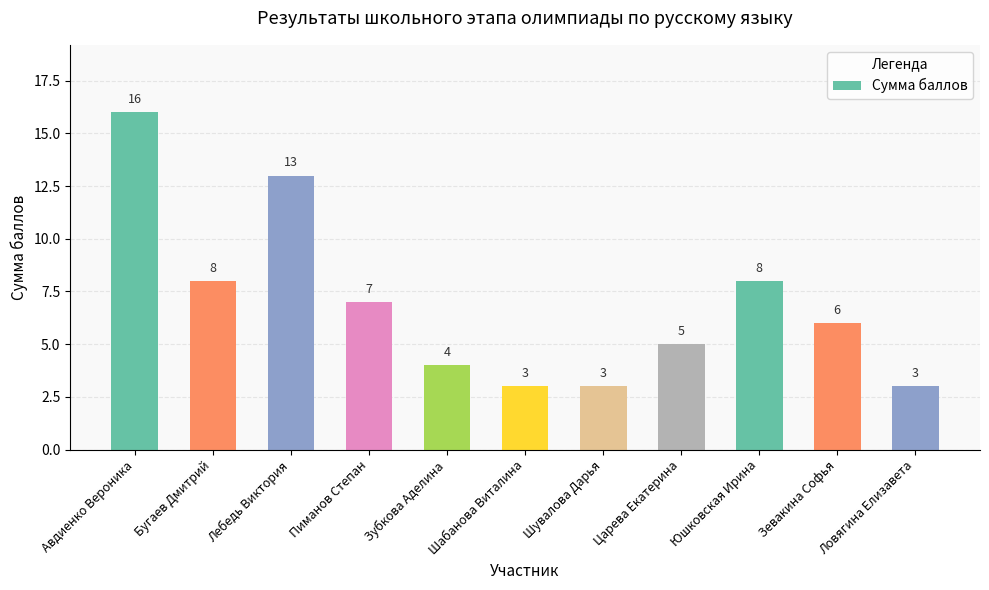

The chart shows a value of 3 at Шабанова Виталина. True or false?

True